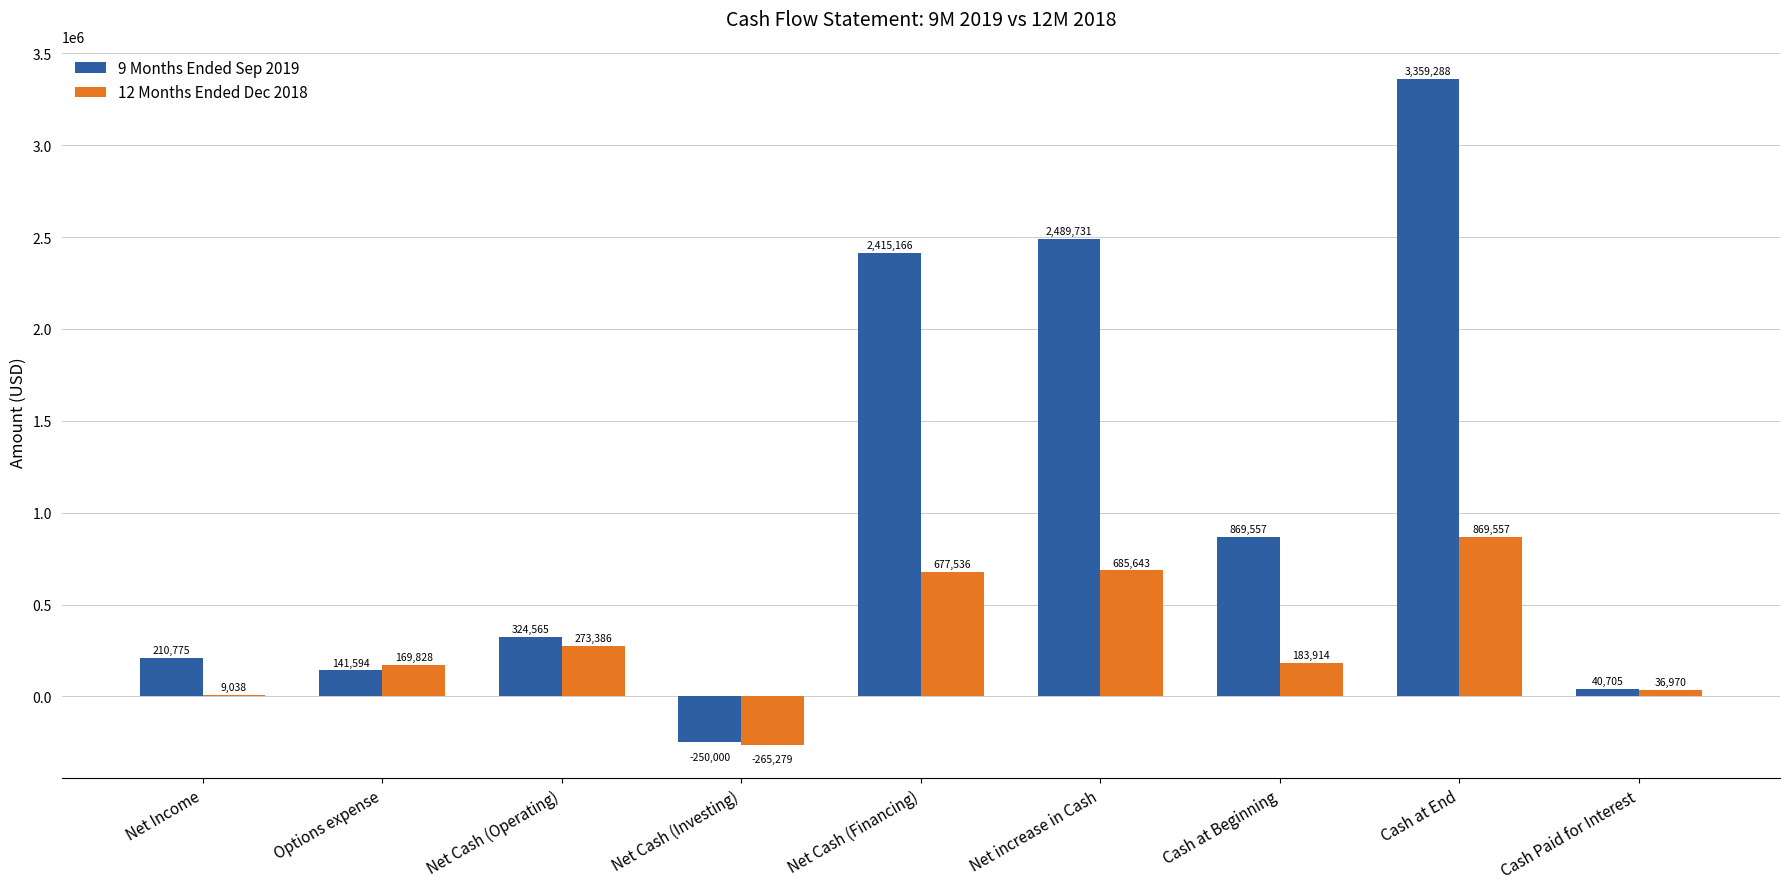

Reading right to left, what are all the values shown in this chart?

9 Months Ended Sep 2019: Cash Paid for Interest=40705	Cash at End=3359288	Cash at Beginning=869557	Net increase in Cash=2489731	Net Cash (Financing)=2415166	Net Cash (Investing)=-250000	Net Cash (Operating)=324565	Options expense=141594	Net Income=210775
12 Months Ended Dec 2018: Cash Paid for Interest=36970	Cash at End=869557	Cash at Beginning=183914	Net increase in Cash=685643	Net Cash (Financing)=677536	Net Cash (Investing)=-265279	Net Cash (Operating)=273386	Options expense=169828	Net Income=9038